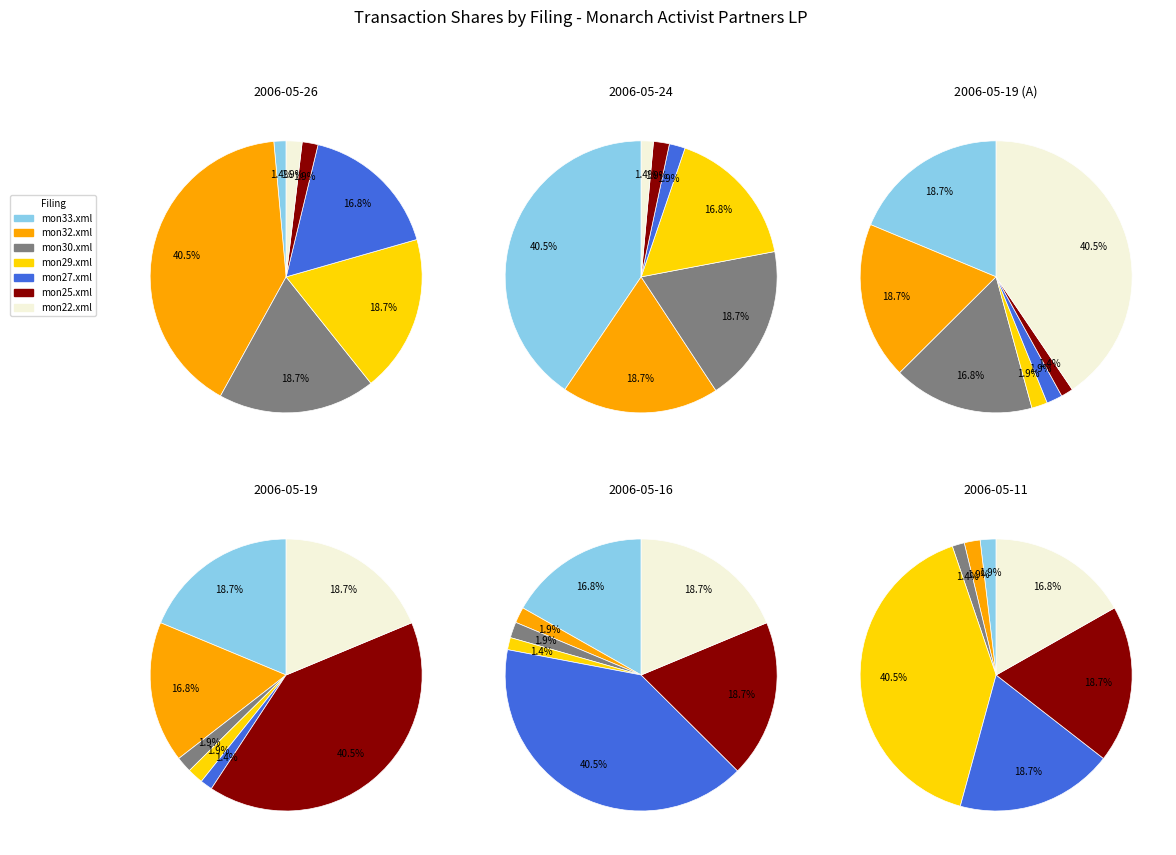

To the nearest percent, what is the difference between the mon27.xml and mon22.xml slice percentages?

15%